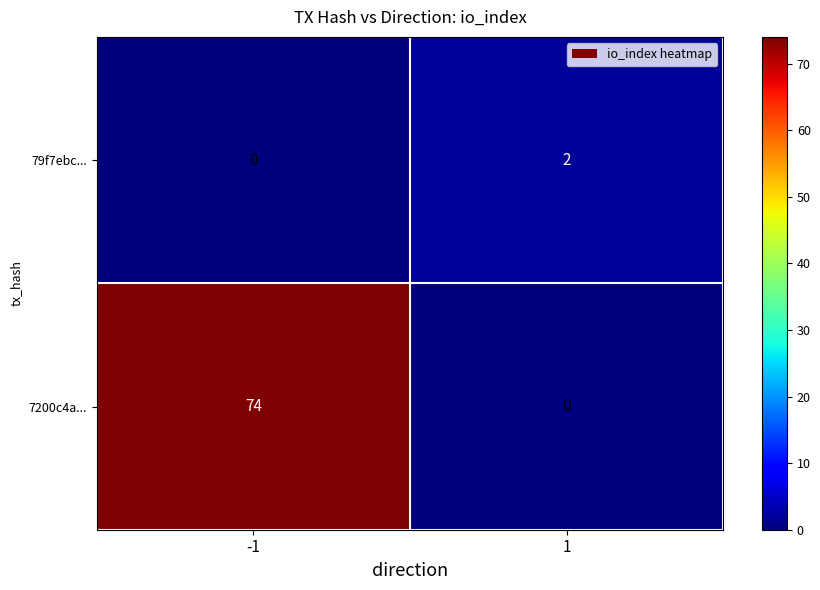

What is the sum of all 7200c4a... values?

74